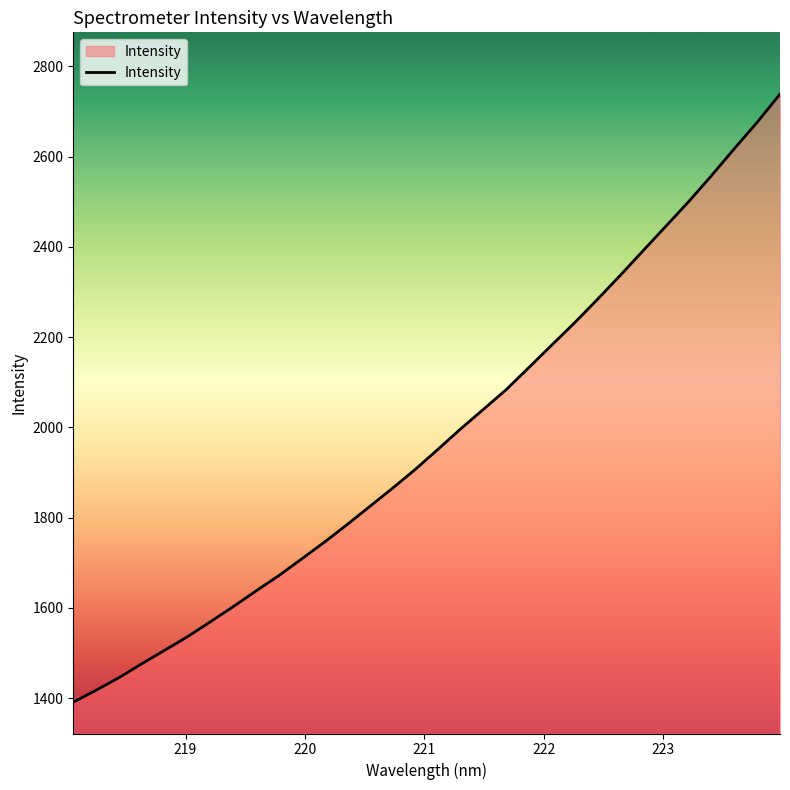

What is the difference between the maximum and minimum values?

1347.4